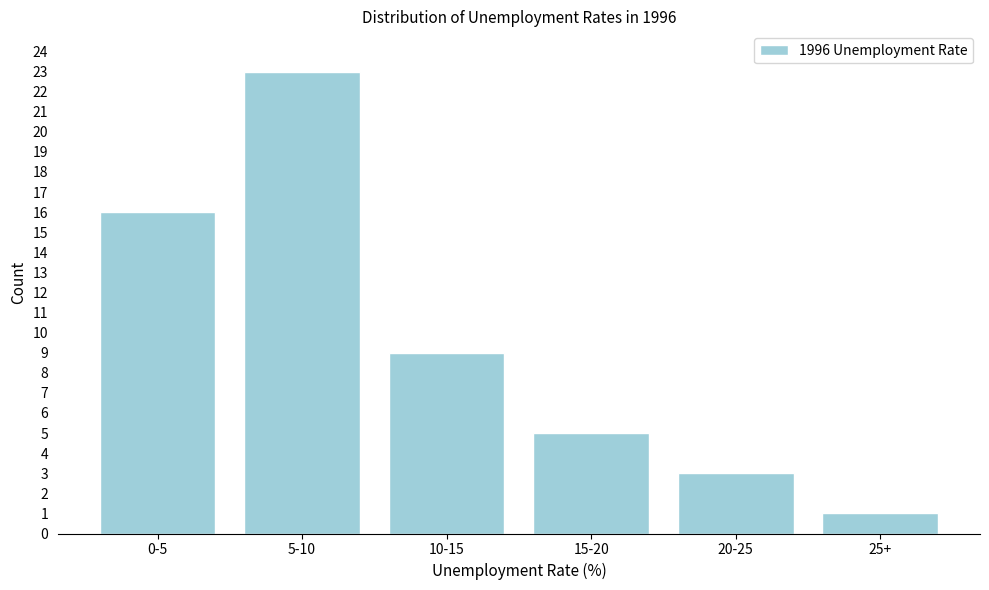

Reading left to right, what are all the values shown in this chart?

0-5=16	5-10=23	10-15=9	15-20=5	20-25=3	25+=1